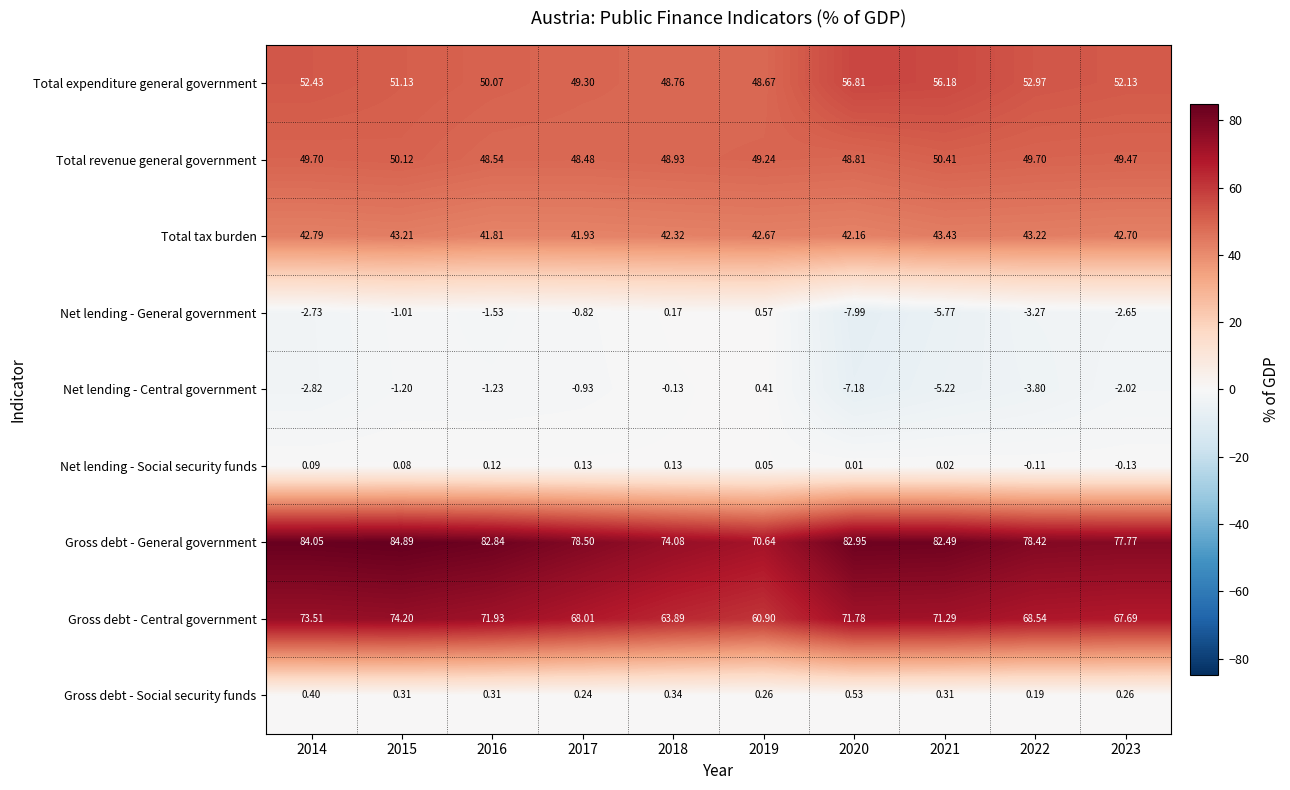

Which series changed the most between 2014 and 2021?

Total expenditure general government